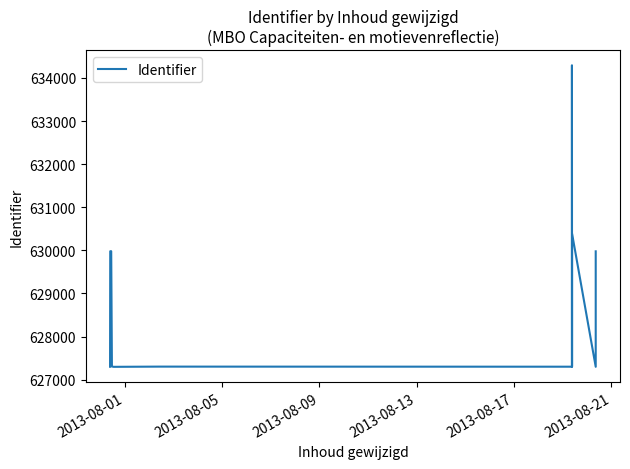

What is the difference between the second highest and minimum values?

3089